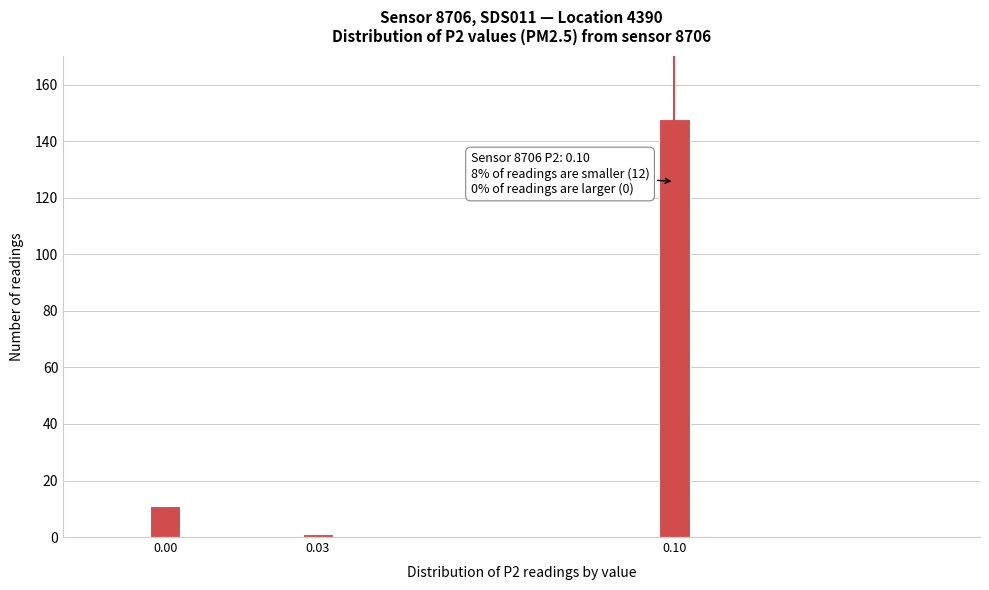

Reading left to right, list all the values displayed in this chart.

11	1	148